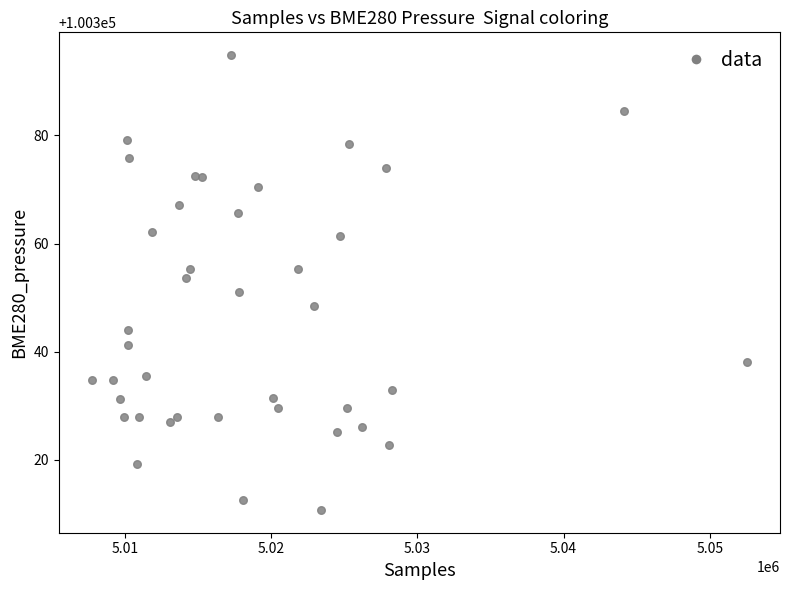

What is the range of Y values (max minus min)?

84.1